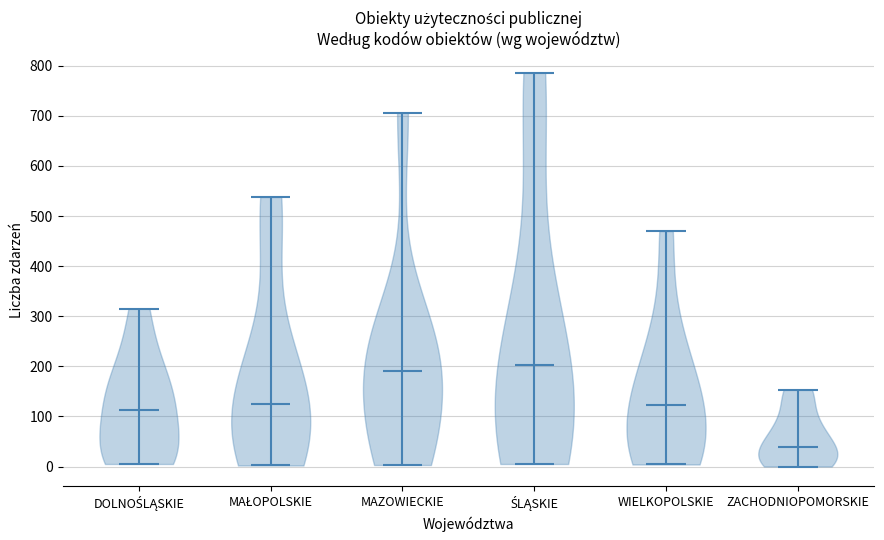

Reading left to right, read every violin against the y-axis: where its median line is, and the lowest and highest points it reaches. The values are not printed on the chart, so give them approximately, as read against the axis.

DOLNOŚLĄSKIE: median line 110, lowest point 10, highest point 320
MAŁOPOLSKIE: median line 130, lowest point 0, highest point 540
MAZOWIECKIE: median line 190, lowest point 0, highest point 710
ŚLĄSKIE: median line 200, lowest point 10, highest point 790
WIELKOPOLSKIE: median line 120, lowest point 0, highest point 470
ZACHODNIOPOMORSKIE: median line 40, lowest point 0, highest point 150